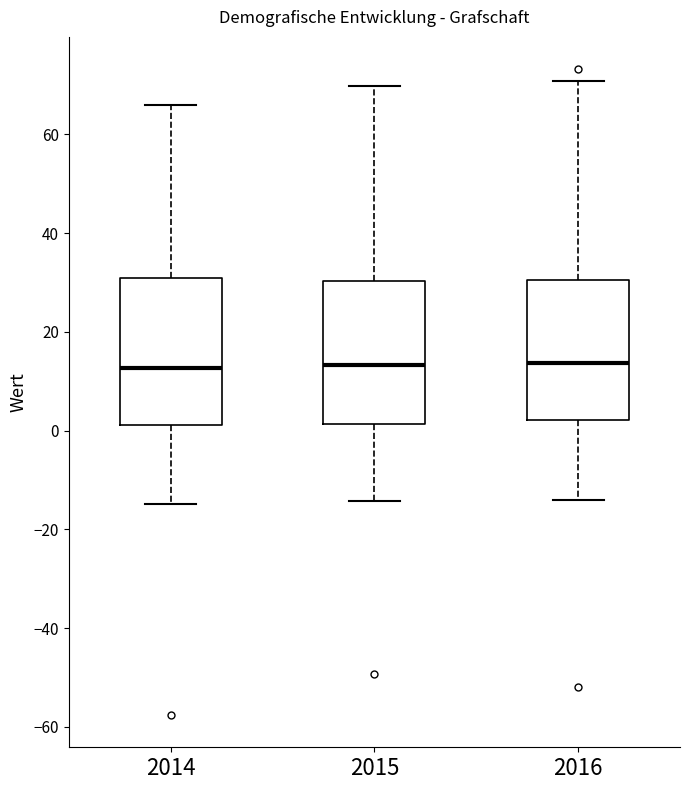

Where is the upper edge of the box at x = 2014 on the y-axis? The values are not printed on the chart, so give them approximately, as read against the axis.

30